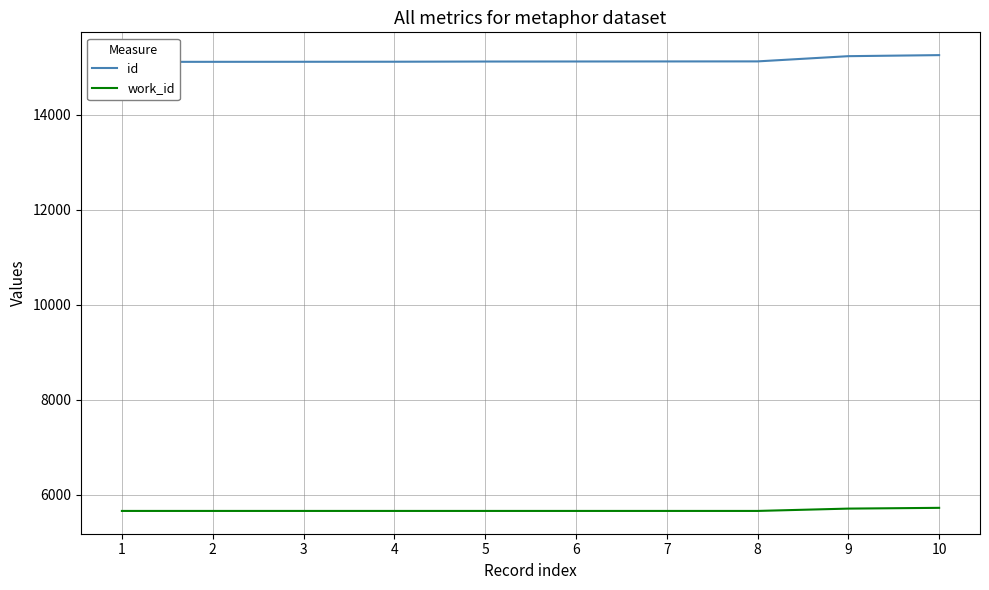

What is the value of the id point at the 1st from the left?

15111